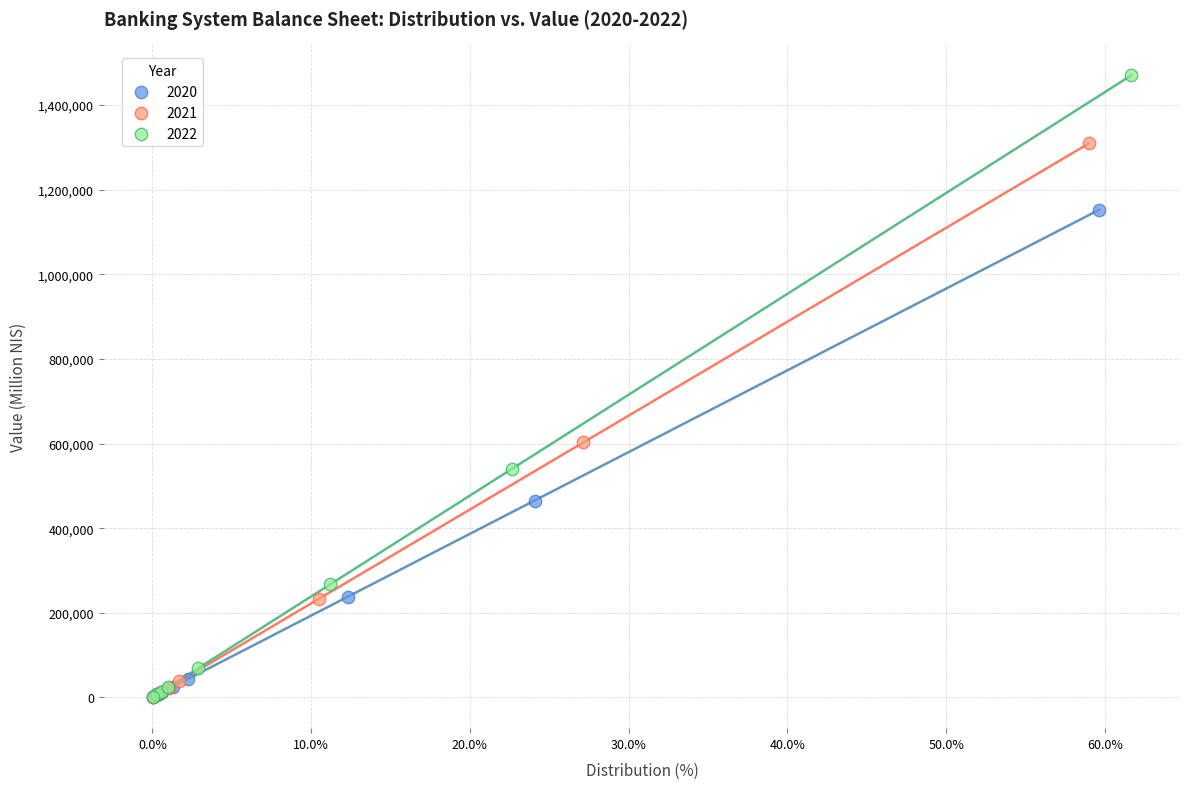

Which series has the largest Y range (max minus min)?

2022